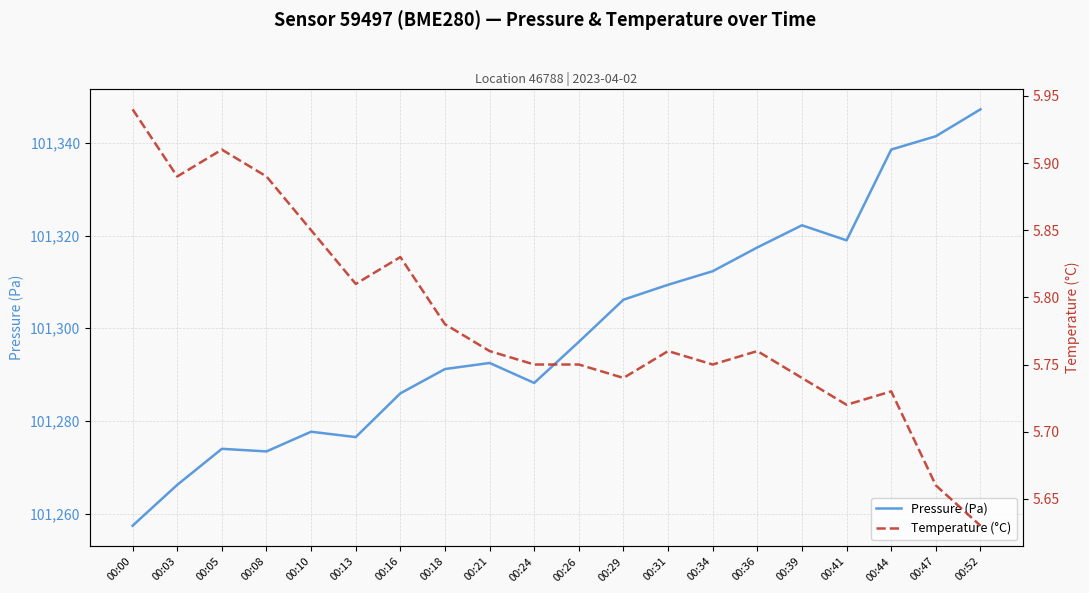

Is it true that Temperature (°C) equals 3.8 at 00:00?

False